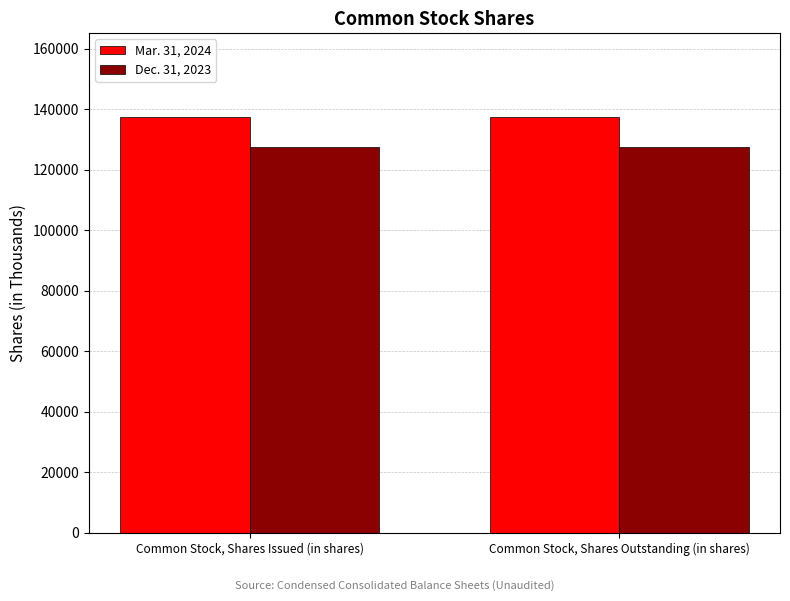

What is the spread (max minus min) of values at Common Stock, Shares Outstanding (in shares)?

9921